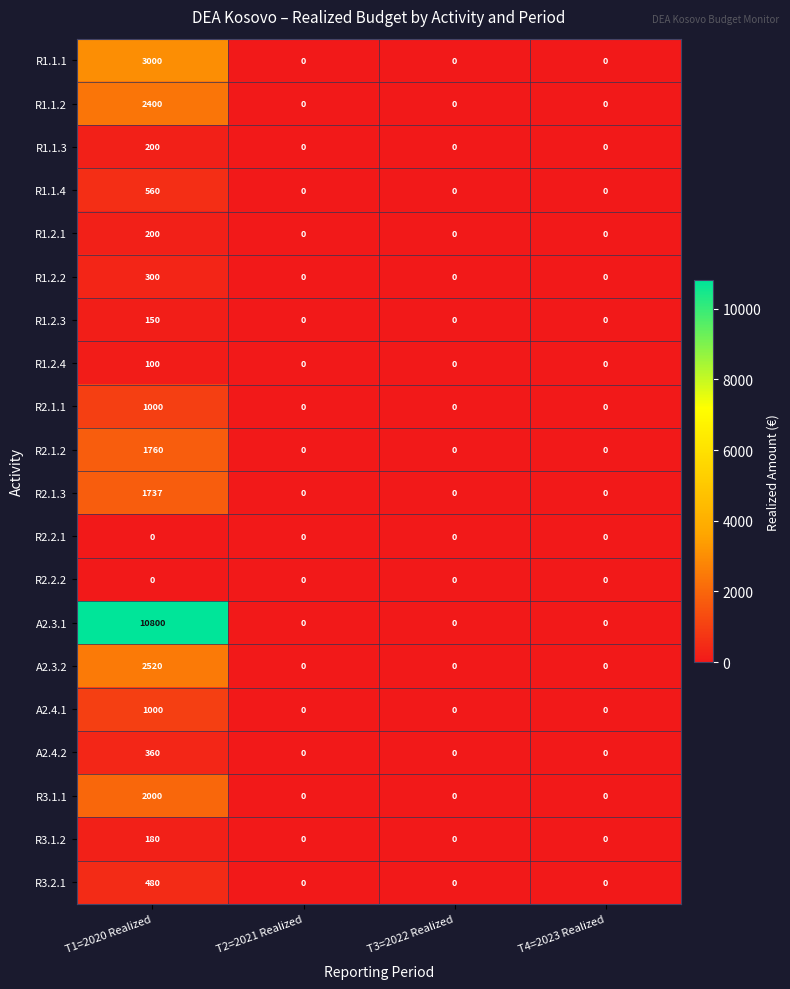

Which label corresponds to the largest value in the chart?

T1=2020 Realized